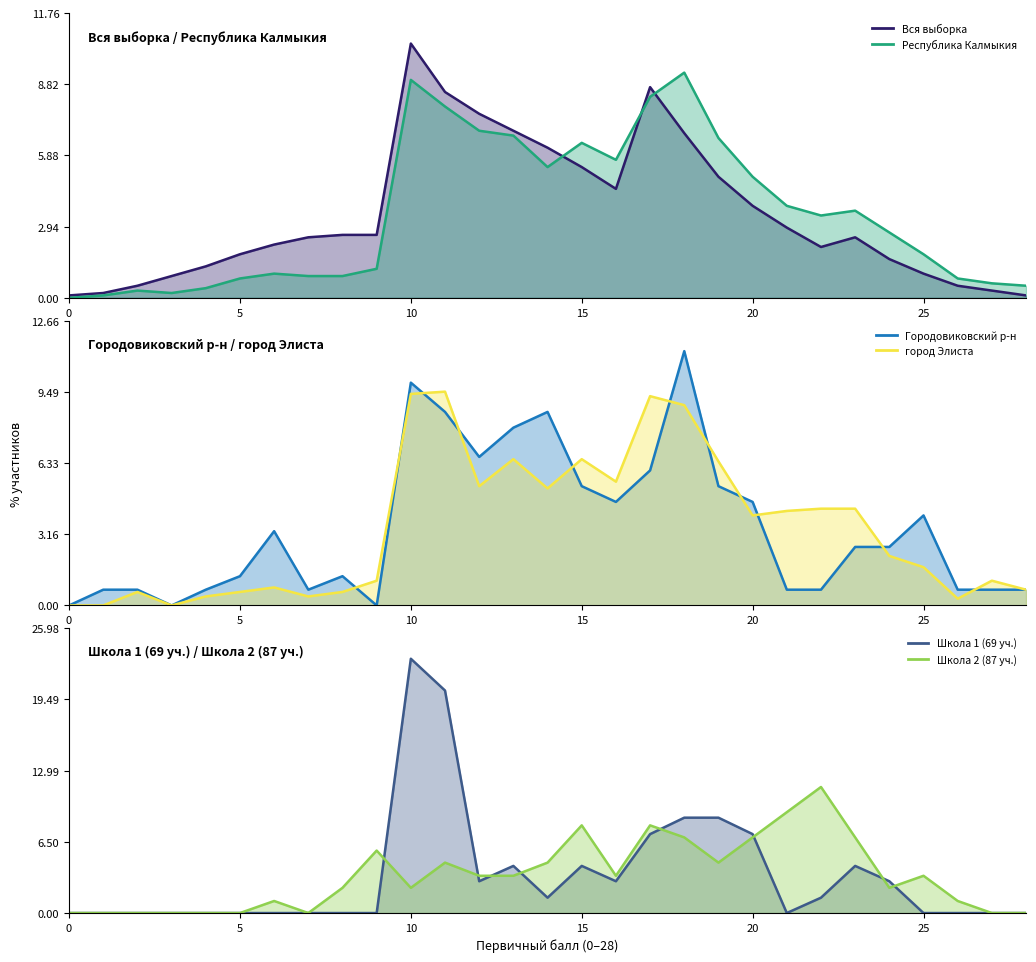

Is it true that Городовиковский р-н equals 2.0 at 15?

False